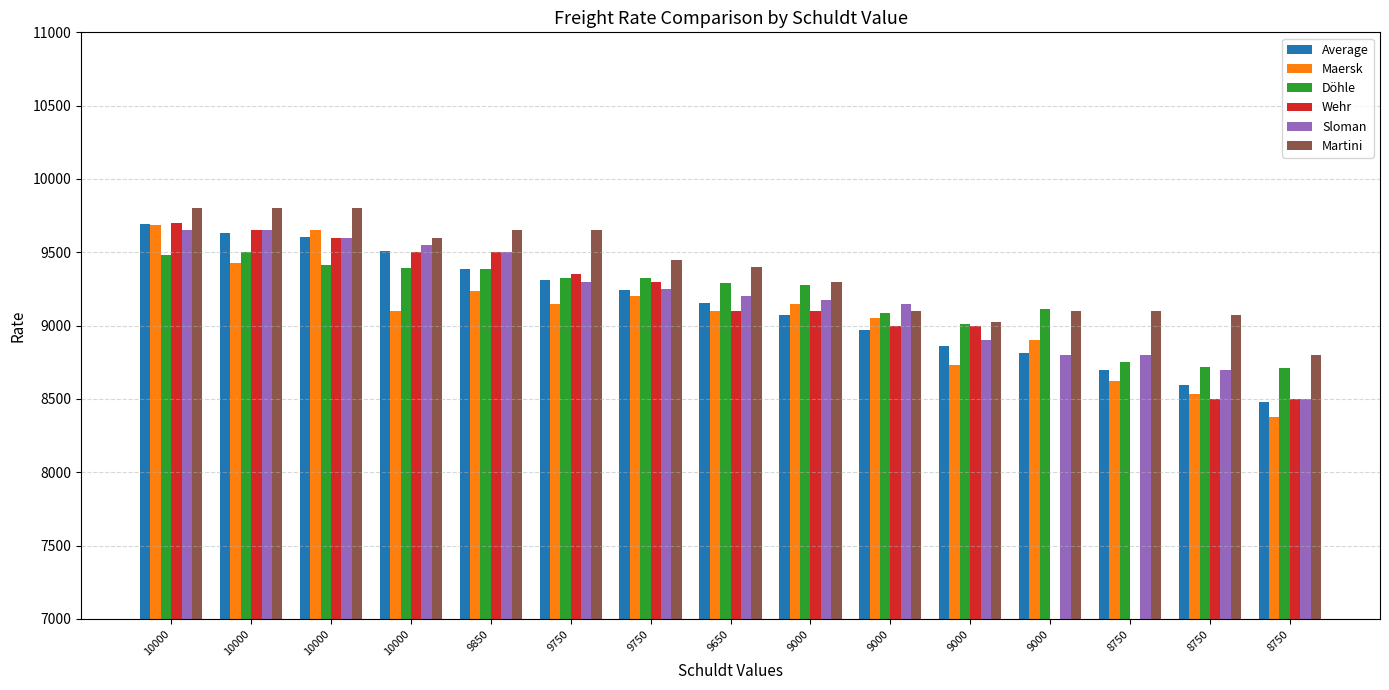

Which series has the widest spread of values?

Maersk